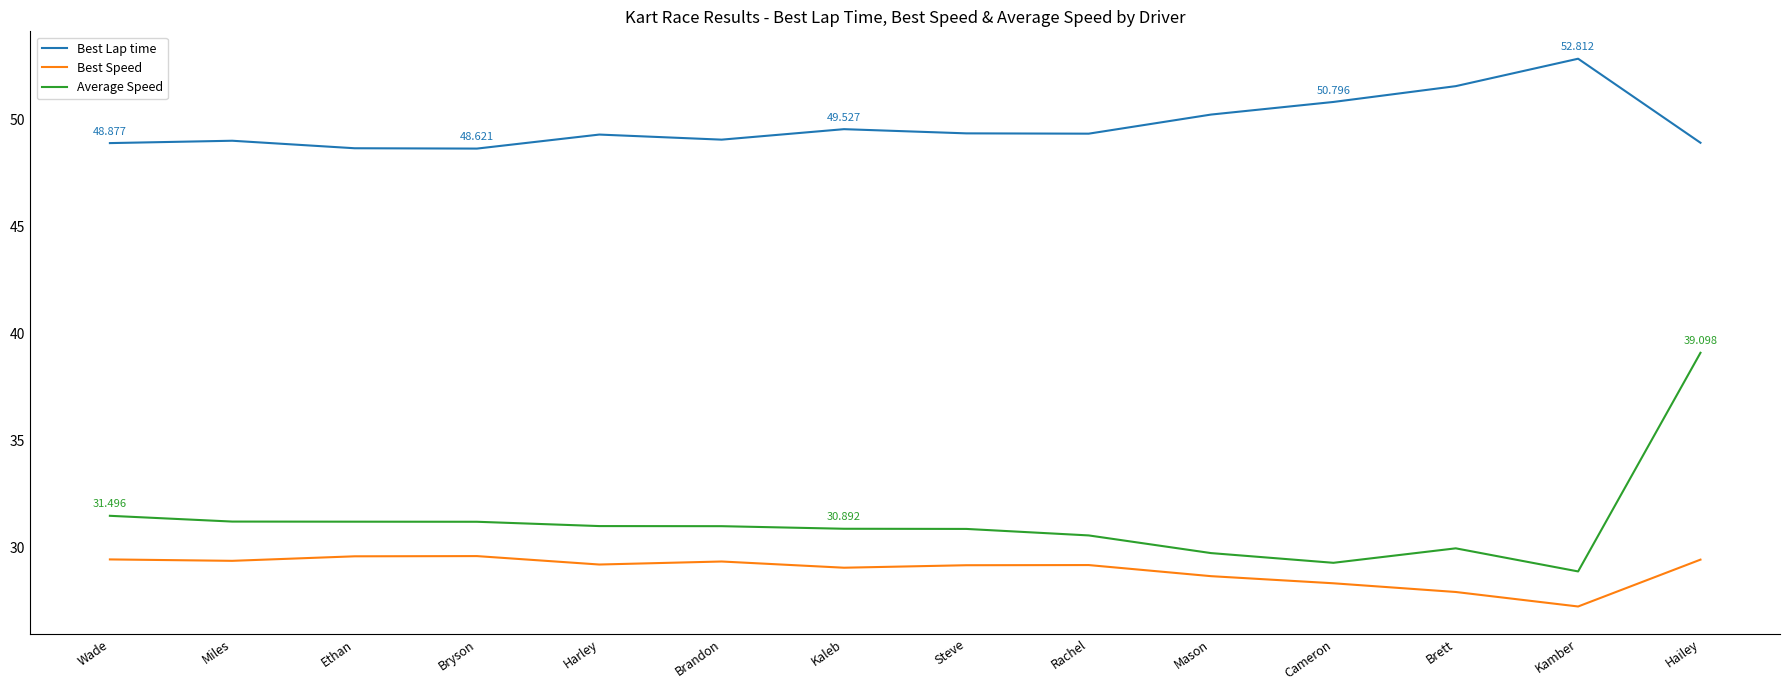

What position from the right is Kaleb?

8